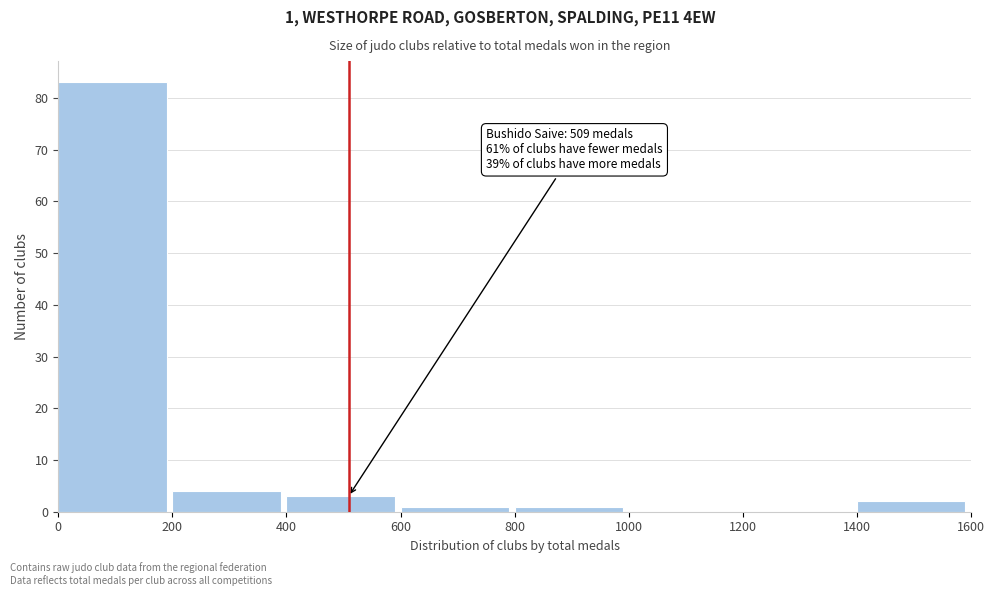

Which range on the x-axis has the tallest bar?

0 to 200